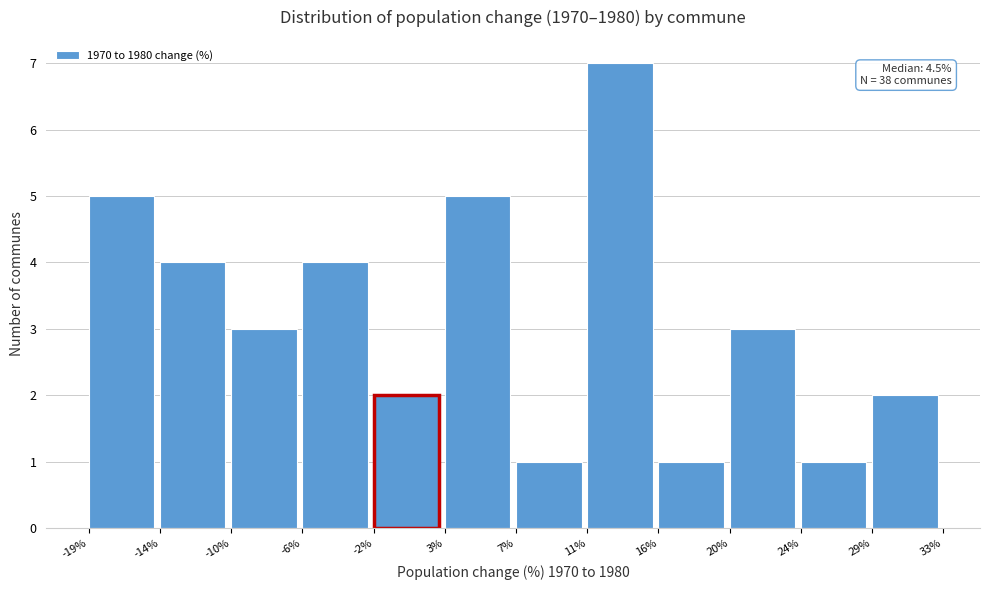

Which range on the x-axis has the tallest bar?

11% to 16%